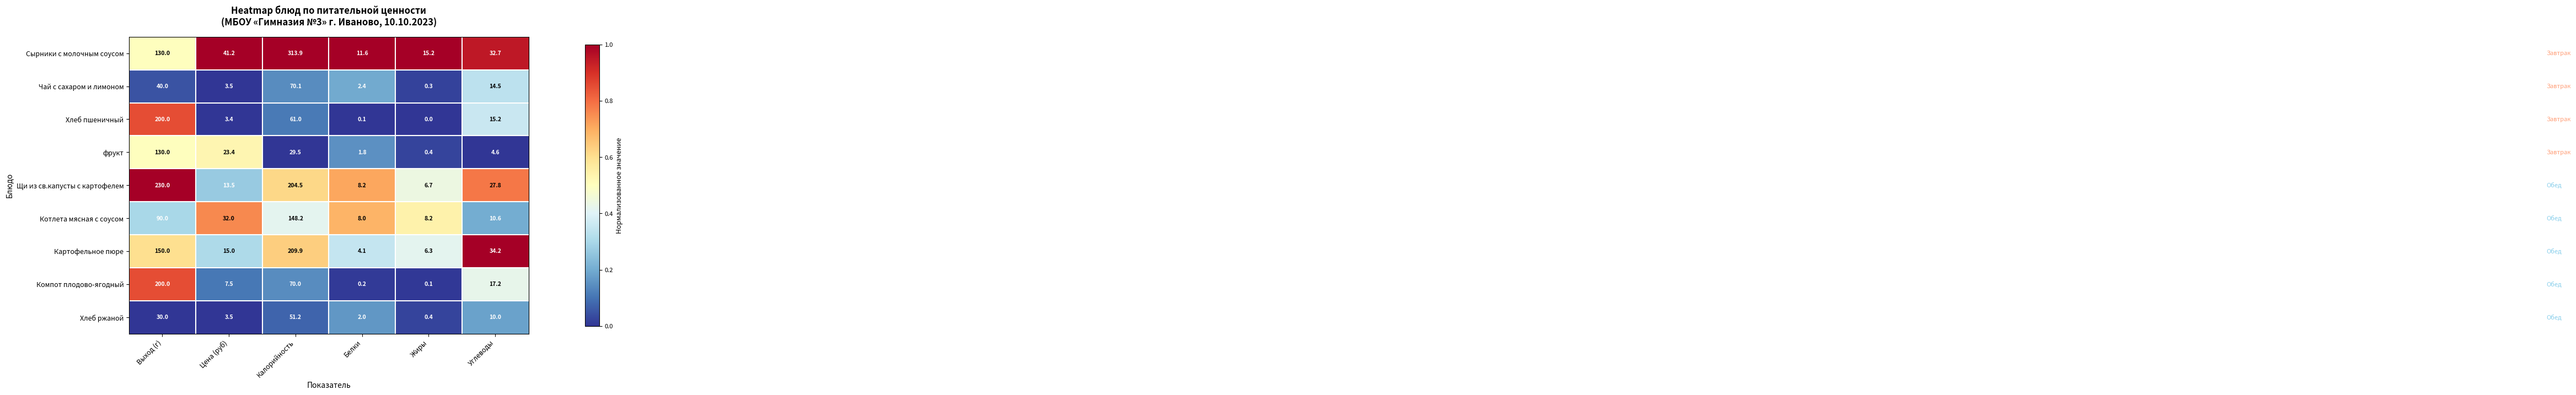

What is the difference between the highest and lowest values at Выход (г)?

200.0